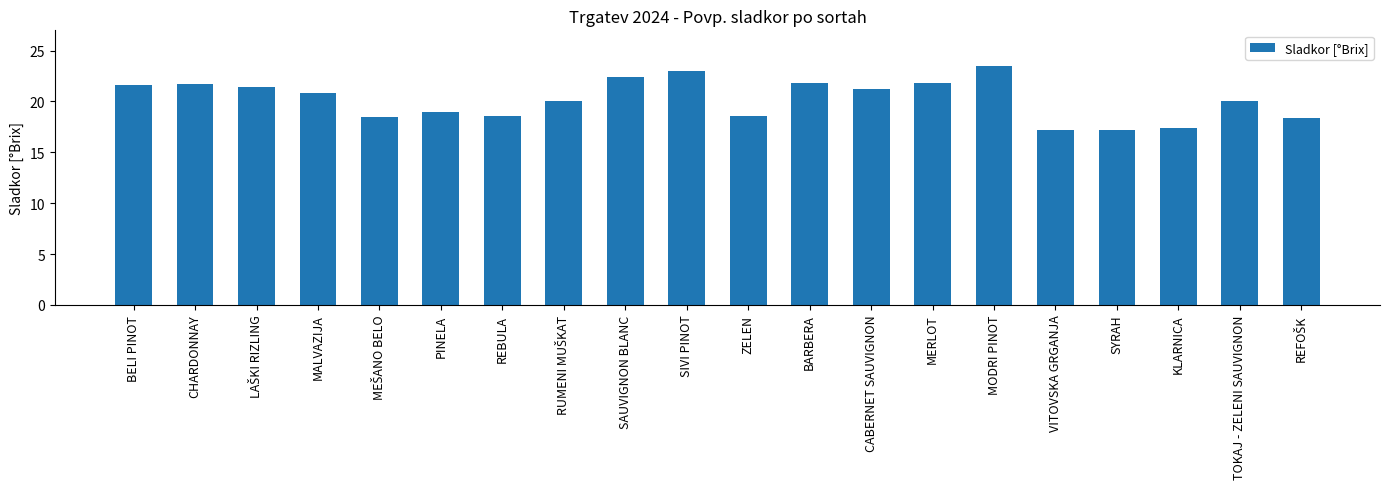

How many data points does each series have?

20